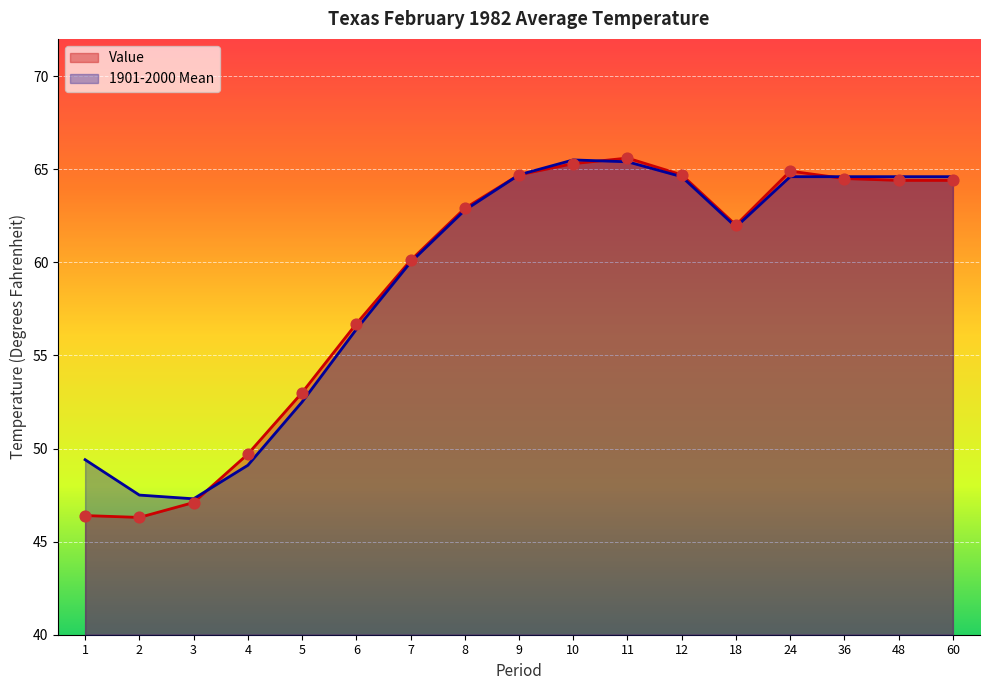

Which series contains the highest Y value?

Value